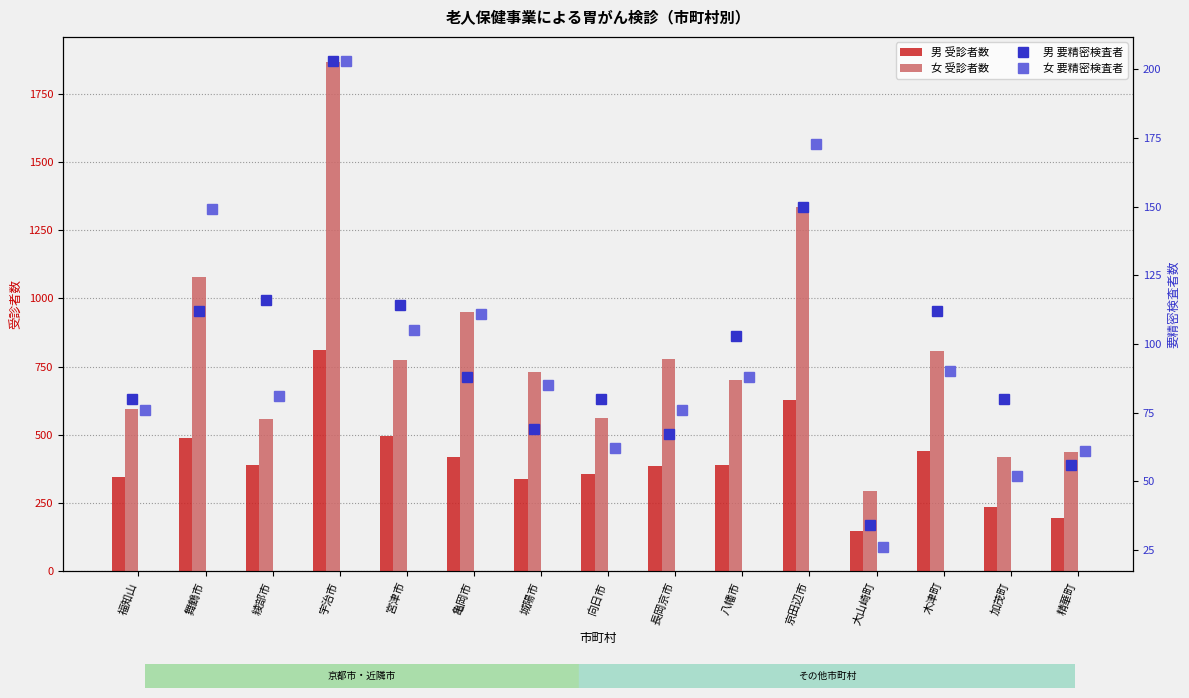

Where is 男_要精密検査者 nearest to the value 118?

綾部市